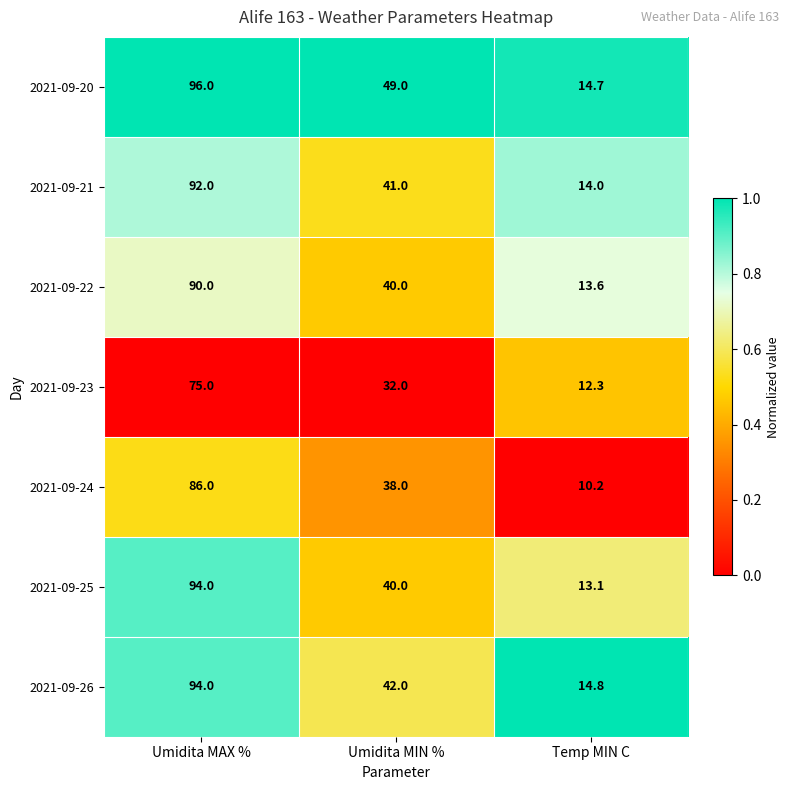

What is the maximum value shown in the chart?

96.0